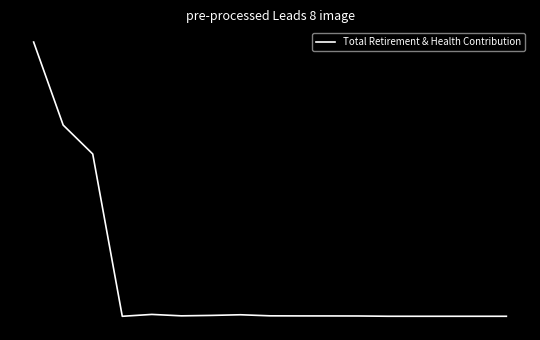

Reading left to right, extract all data points from this chart.

20826	14519	12325	0	142	34	66	116	35	29	27	23	2	1	1	1	1